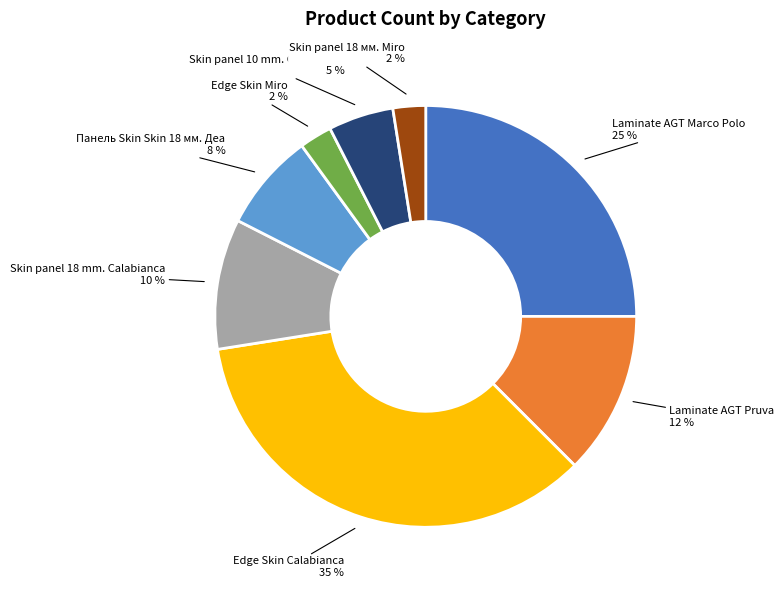

Is there a majority slice in this chart?

No